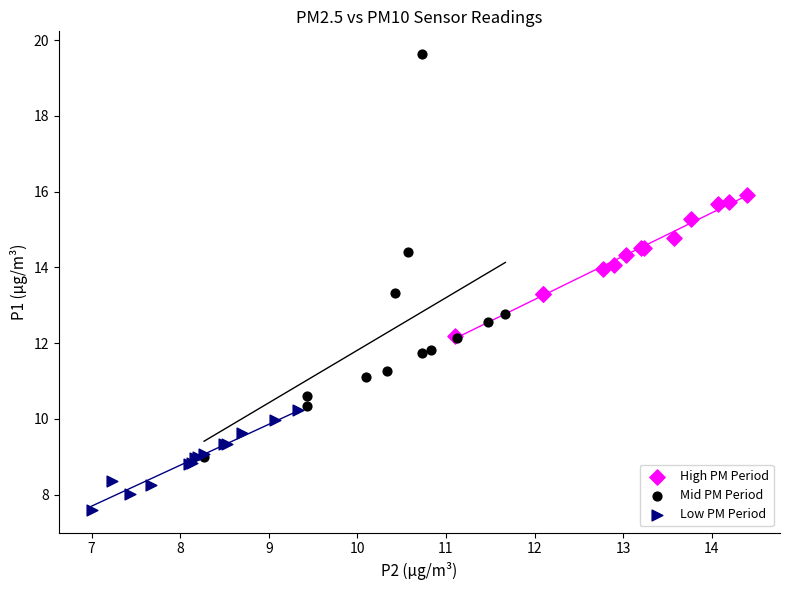

Which series has the widest spread of Y values?

Mid PM Period